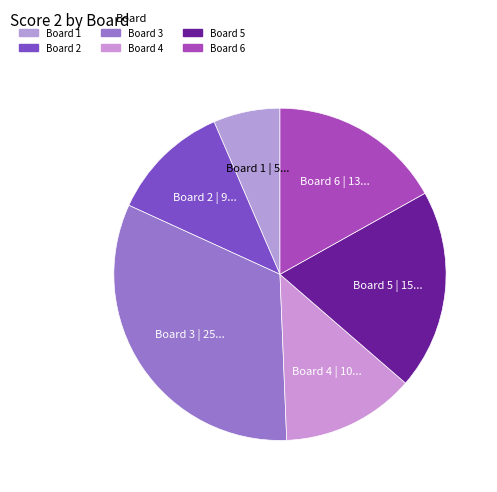

How many segments does this pie chart have?

6